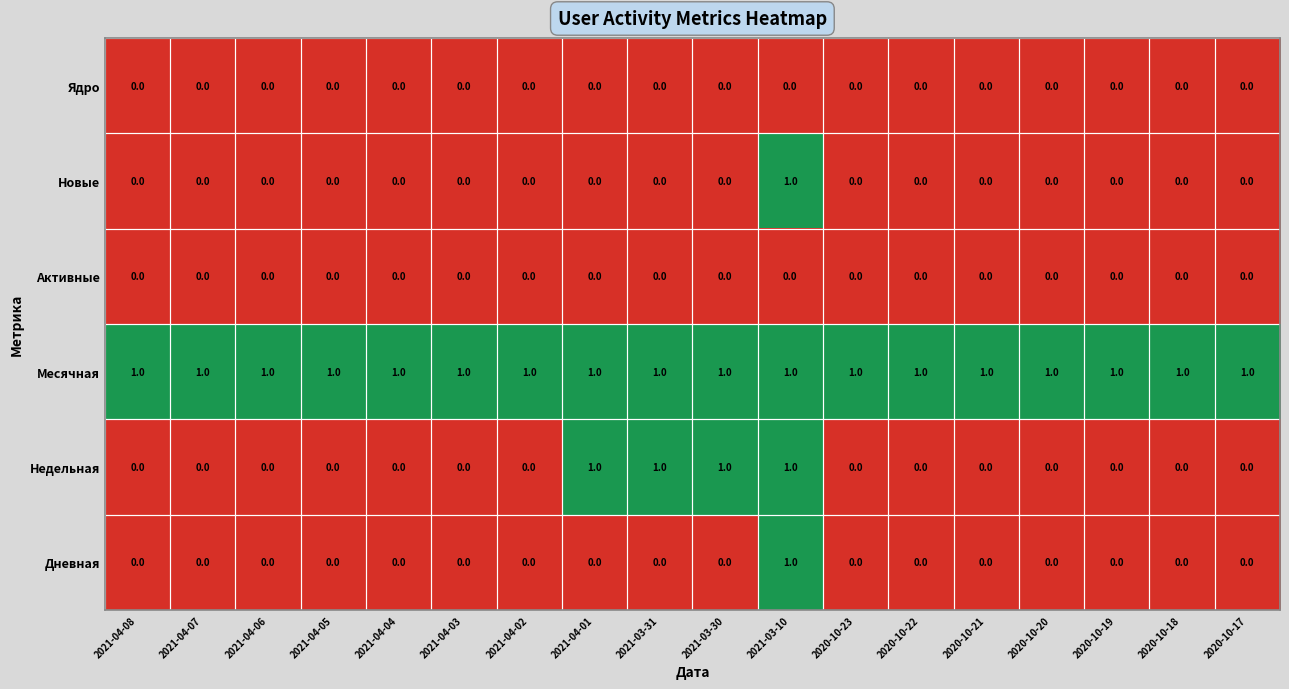

What is the sum of all Месячная values?

18